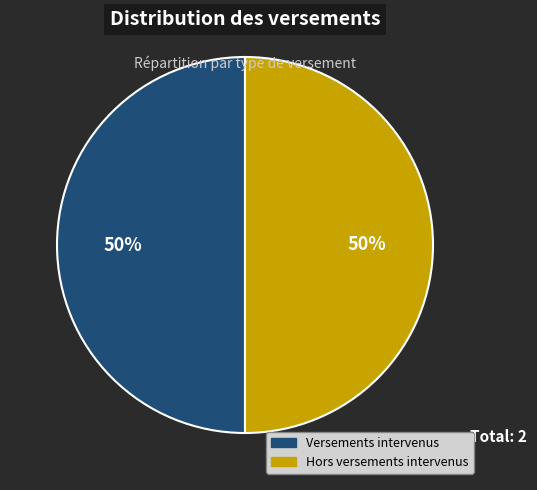

How many slices are in this pie chart?

2